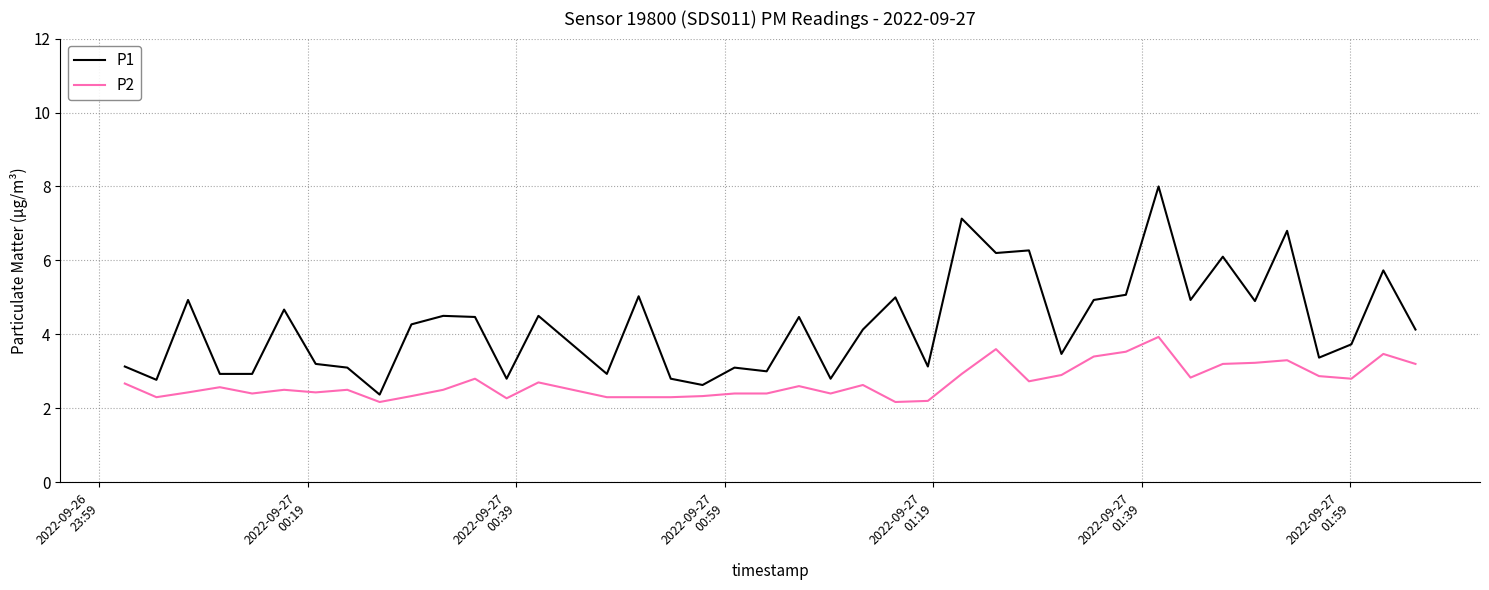

Which series has the widest spread of values?

P1